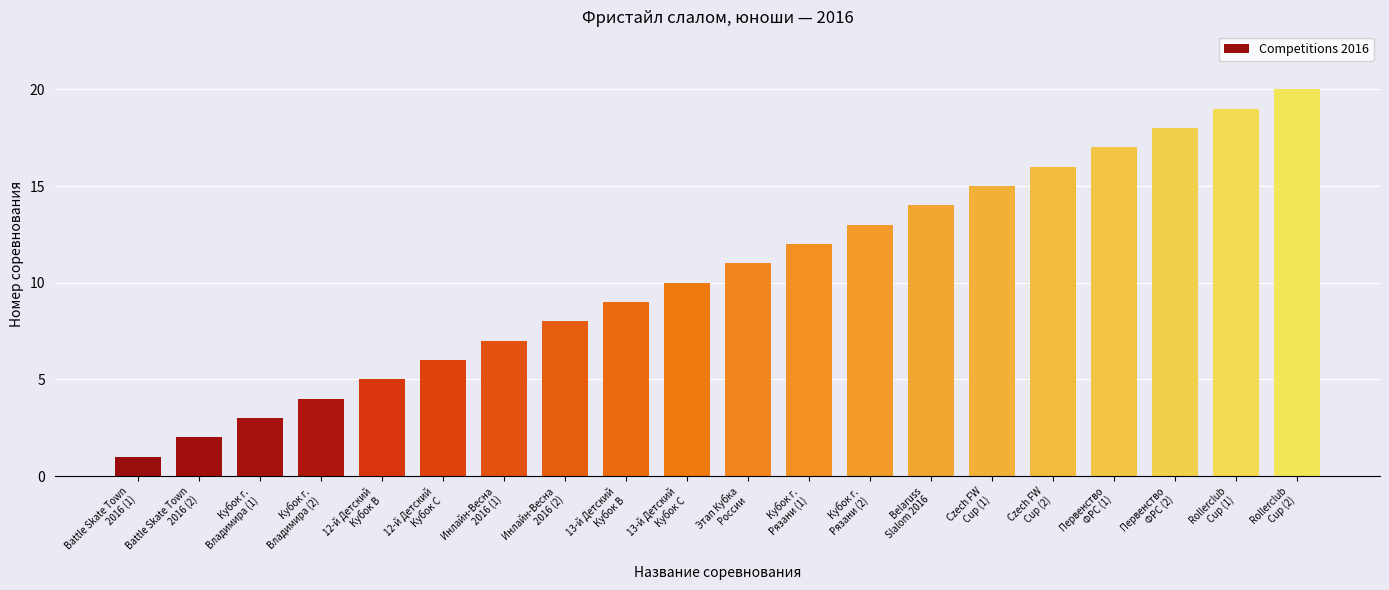

What is the change in value from Кубок г.
Владимира (1) to Rollerclub
Cup (2)?

+17